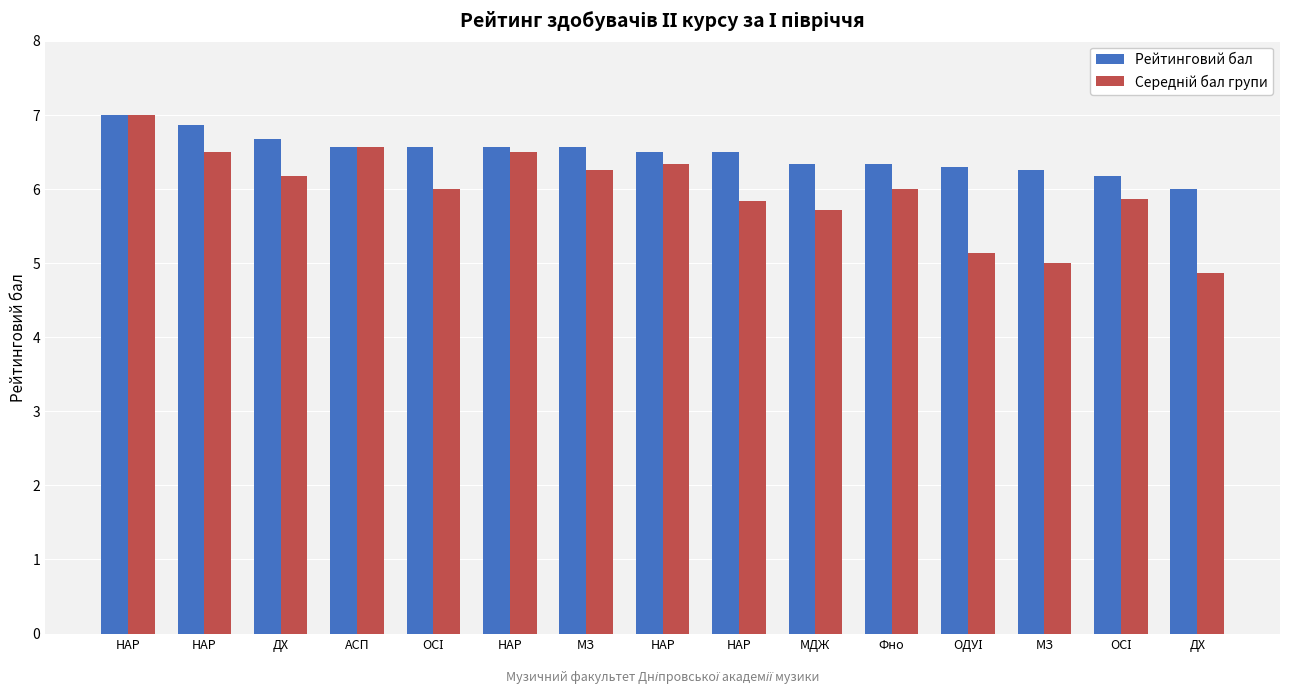

What is the sum of the Рейтинговий бал values at НАР and ОДУІ?

13.3